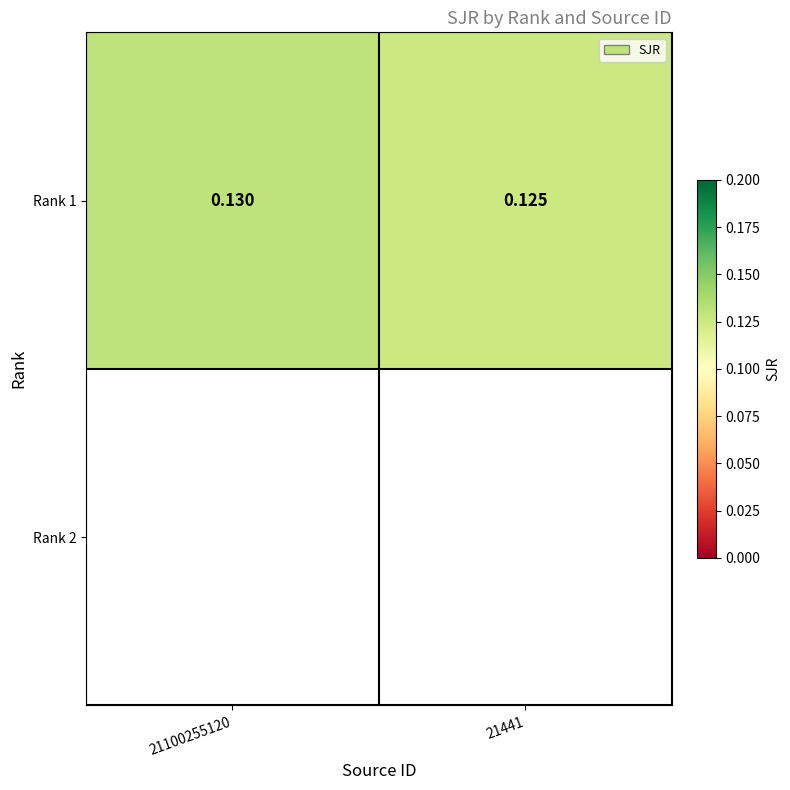

Between 21441 and 21100255120, which is larger?

21100255120